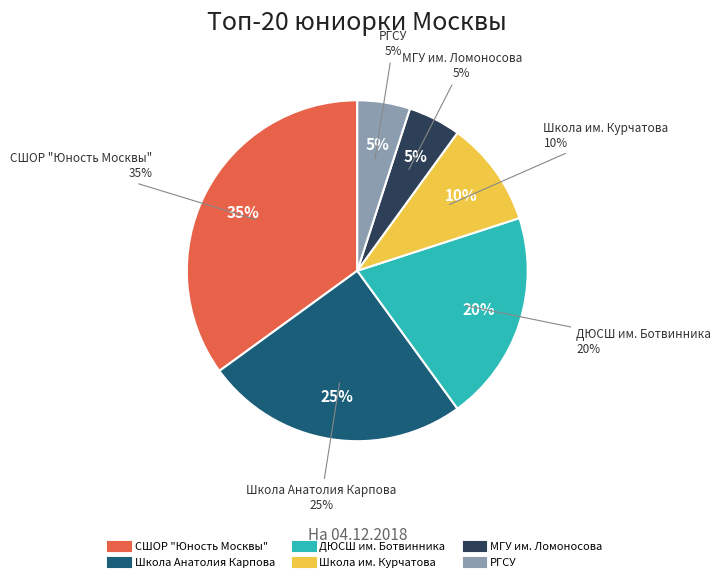

Is there a majority slice in this chart?

No